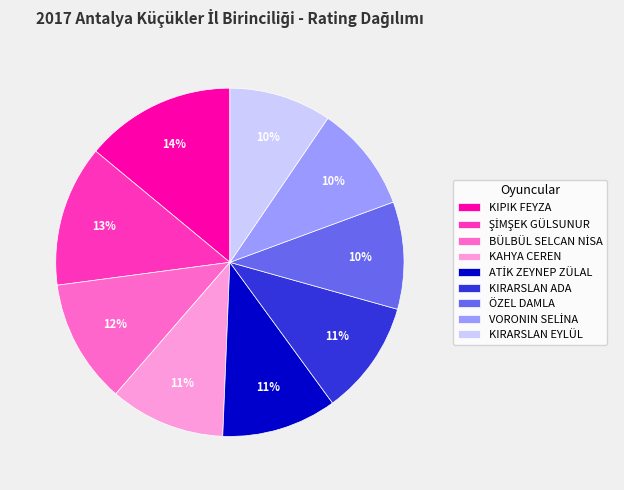

To the nearest percent, what is the difference between the KIPIK FEYZA and KIRARSLAN ADA slice percentages?

3%